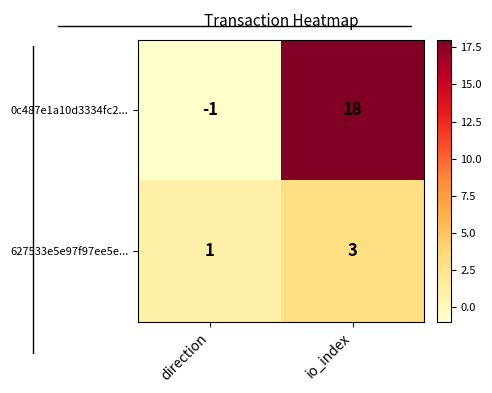

What is the spread (max minus min) of values at direction?

2